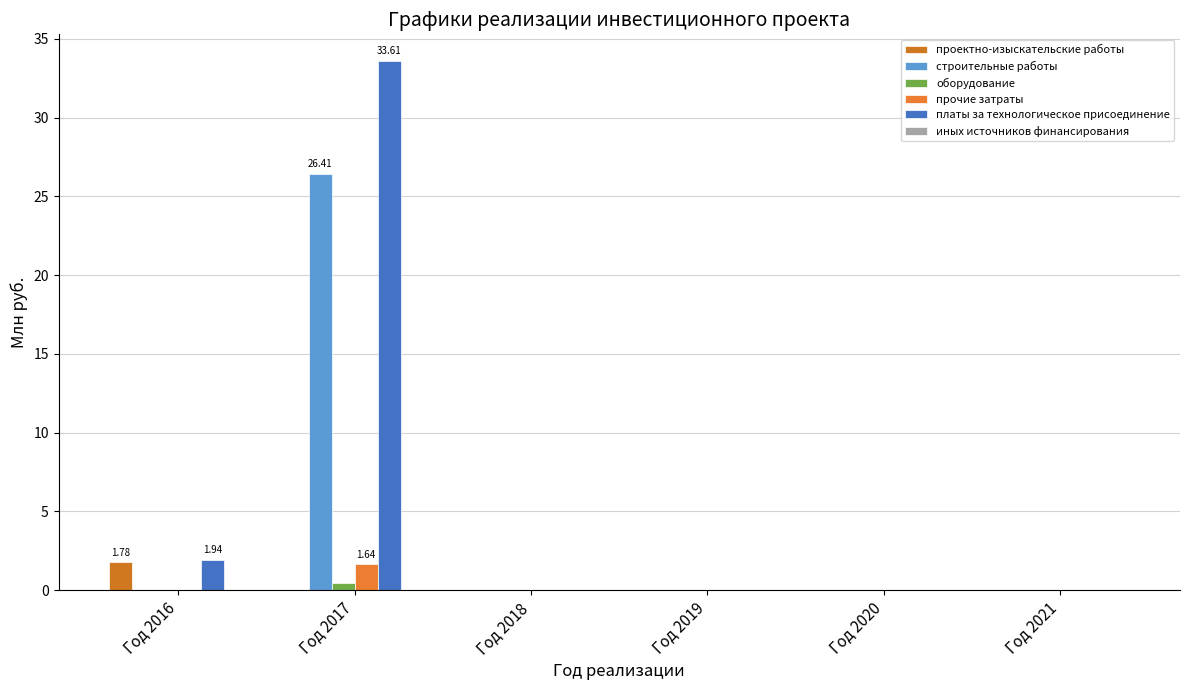

Does the chart contain stacked bars?

No